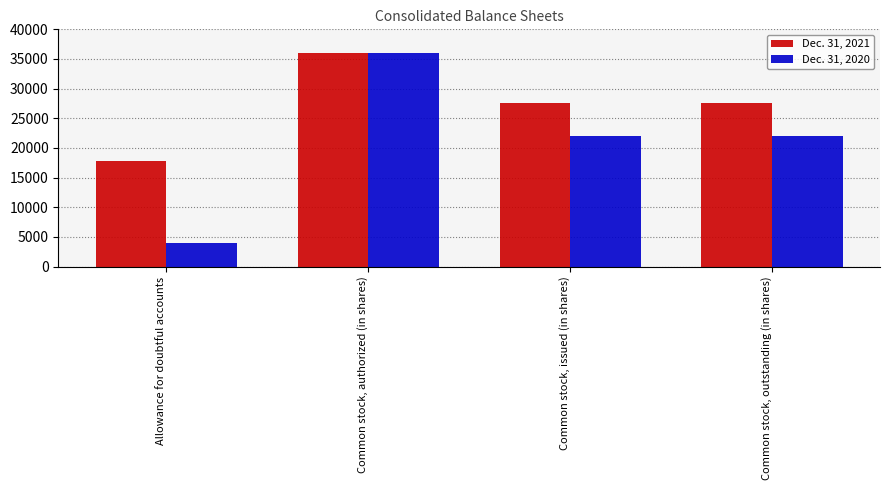

What is the sum of all Dec. 31, 2020 values?

83870